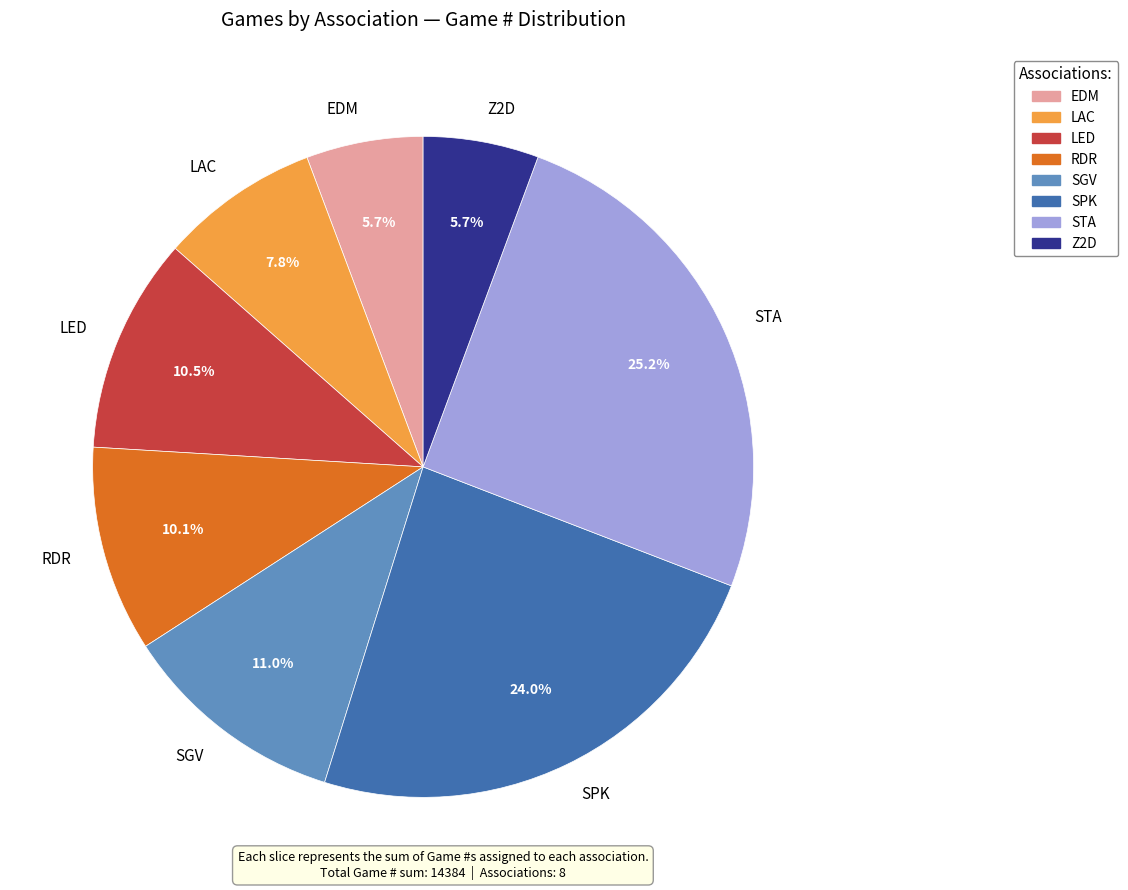

Is it true that SPK is 13% of the pie?

False